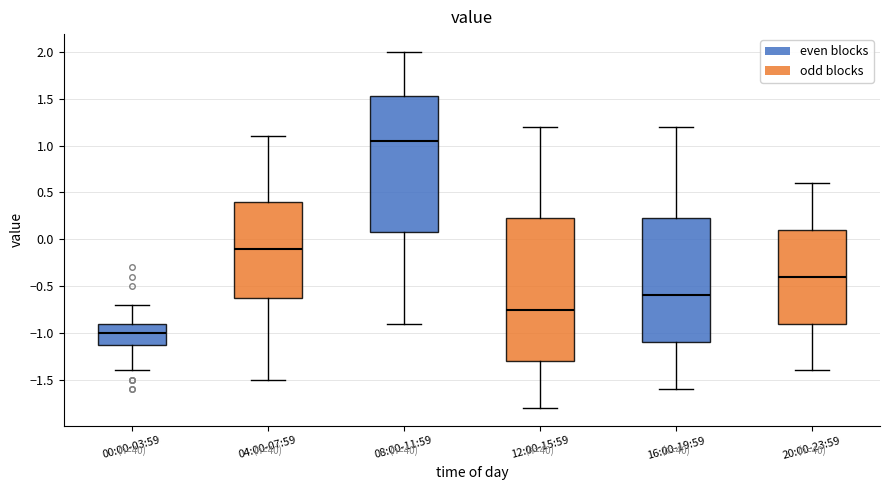

Where does the upper whisker of the box for 16:00-19:59 end on the y-axis? The values are not printed on the chart, so give them approximately, as read against the axis.

1.20